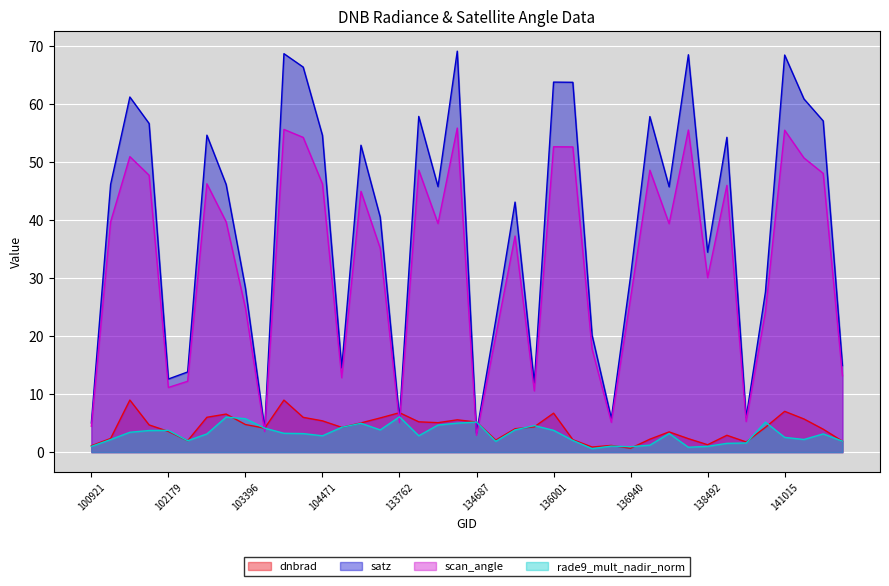

Which category has the highest value across all series?

134492